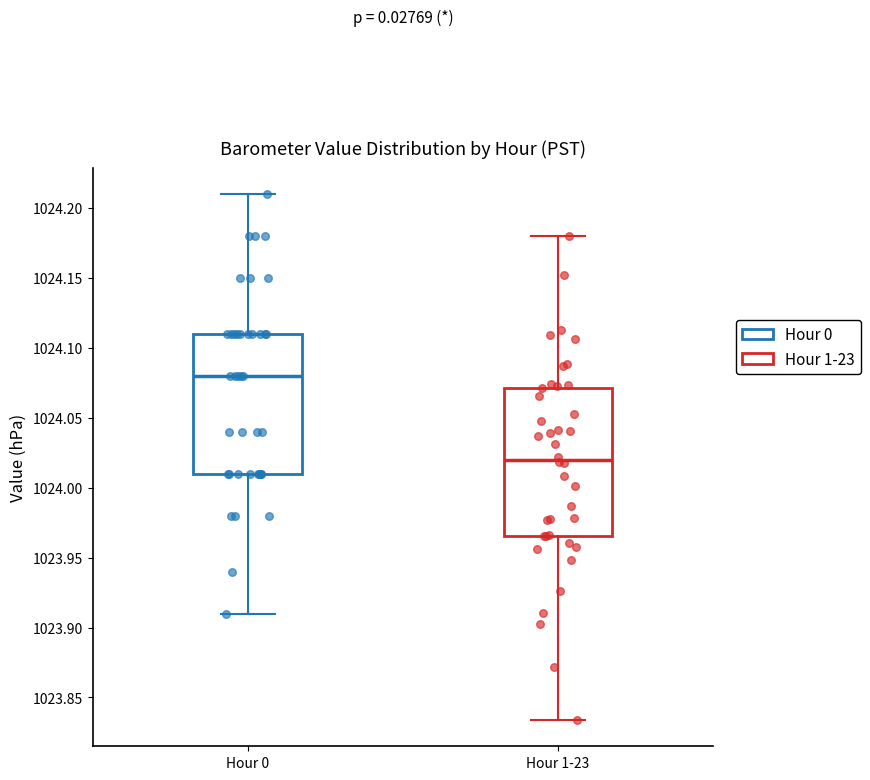

Reading left to right, read every box against the y-axis: the position of its median line, the range the box covers, and the ends of its whiskers. The values are not printed on the chart, so give them approximately, as read against the axis.

Hour 0: median 1024.080, box 1024.010 to 1024.110, whiskers 1023.910 to 1024.210
Hour 1-23: median 1024.020, box 1023.965 to 1024.070, whiskers 1023.835 to 1024.180